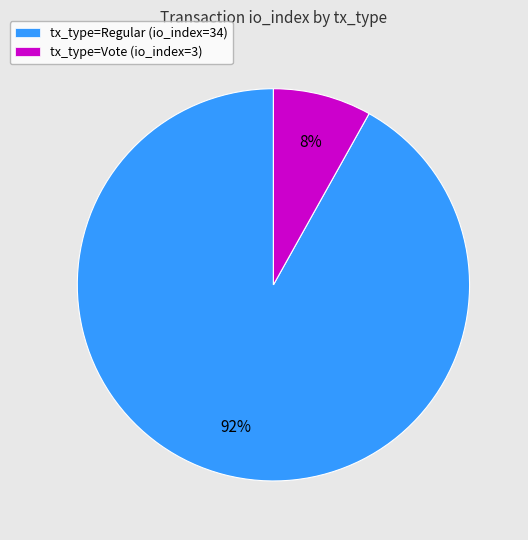

To the nearest percent, what is the difference between the tx_type=Regular (io_index=34) and tx_type=Vote (io_index=3) slice percentages?

84%